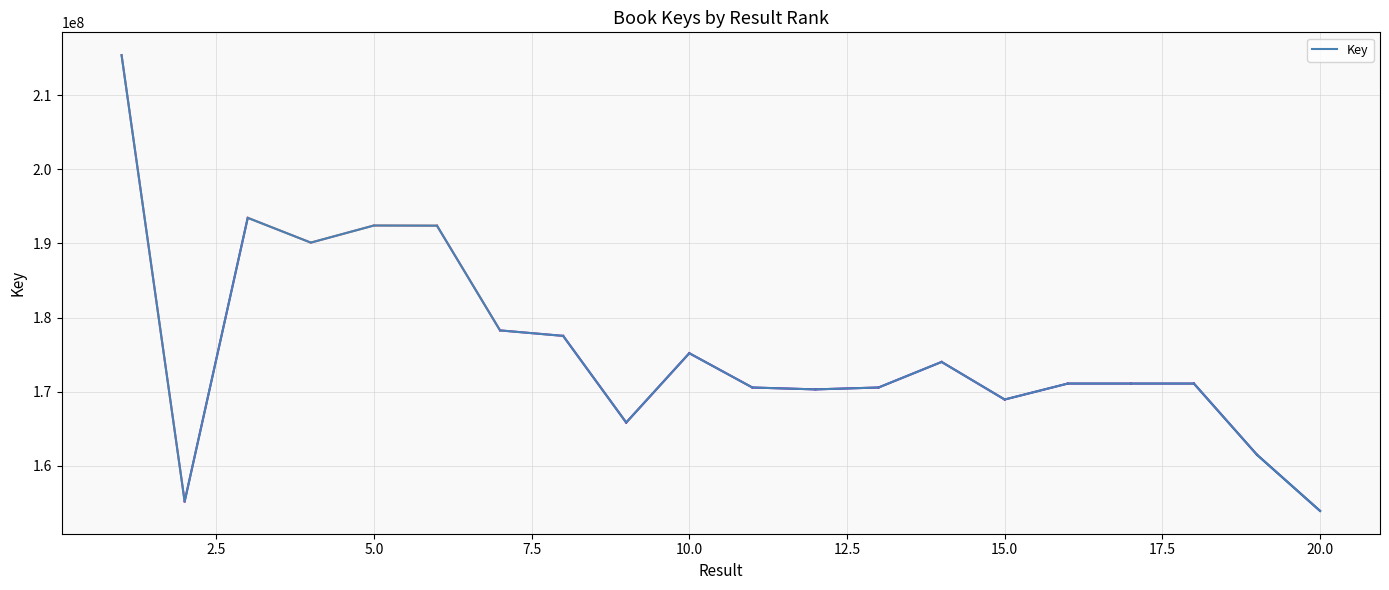

What is the difference between the maximum and minimum values?

61445905